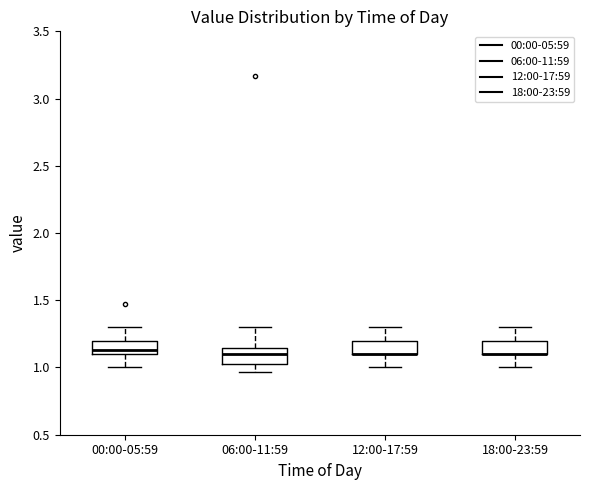

Where does the upper whisker of the box for 00:00-05:59 end on the y-axis? The values are not printed on the chart, so give them approximately, as read against the axis.

1.30